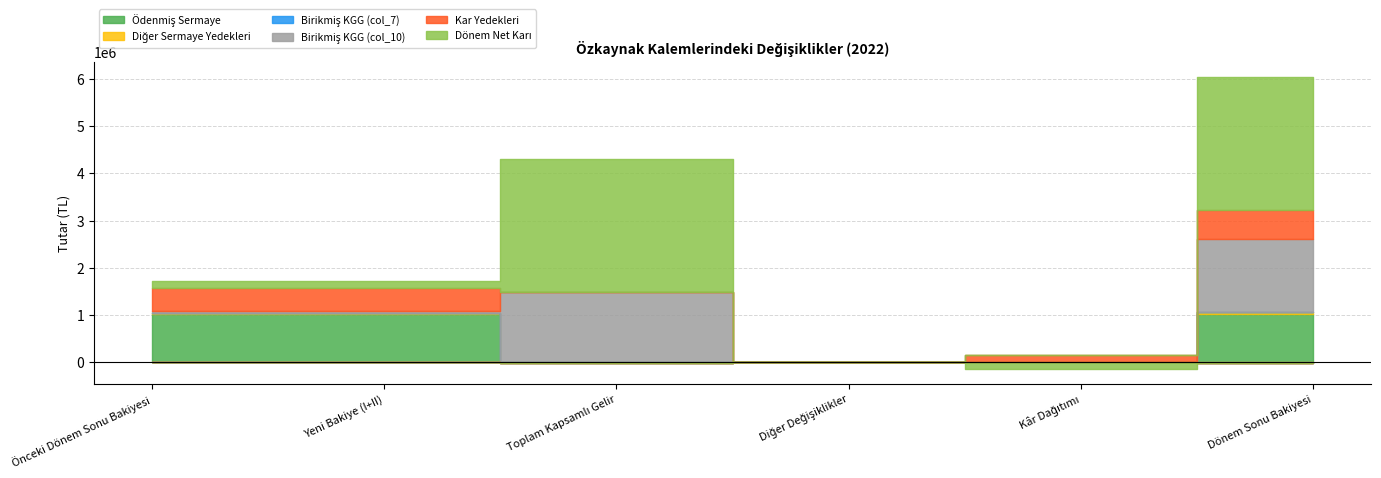

True or false: Birikmiş KGG (col_10) has more than 2 points higher than both neighbors.

False